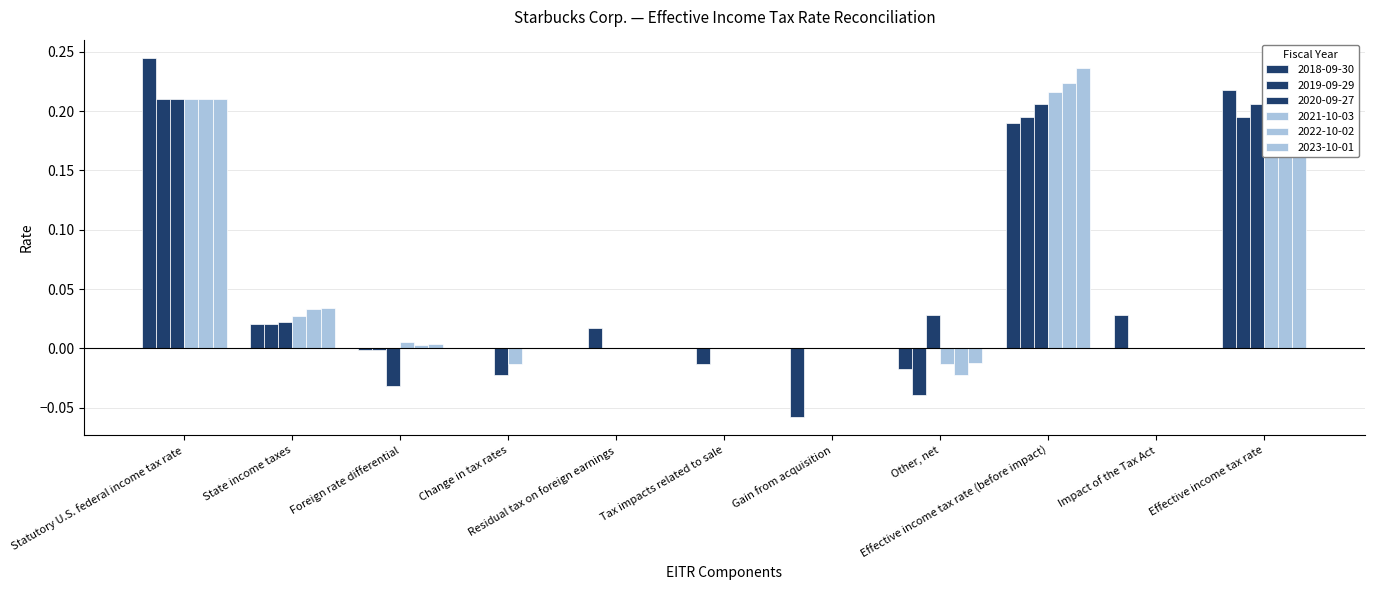

Where is 2021-10-03 nearest to the value 0?

Residual tax on foreign earnings